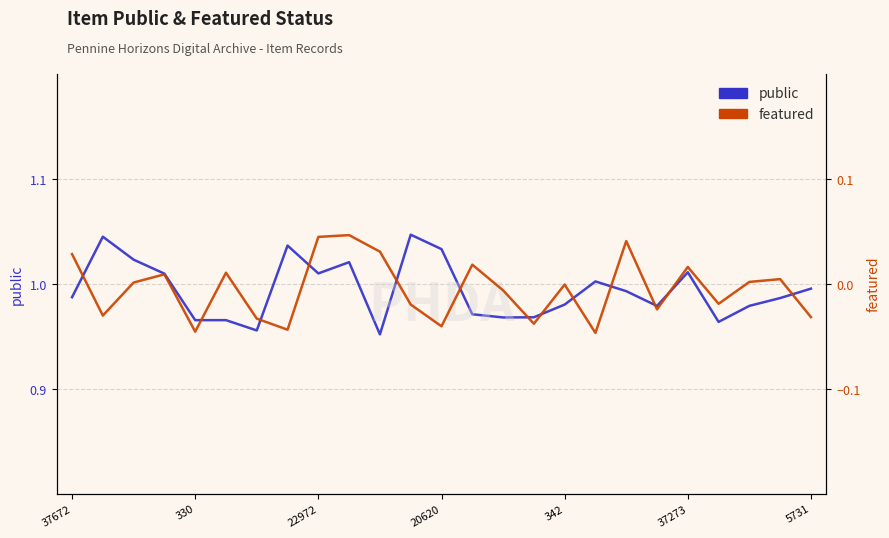

Does the chart display data point markers on the line(s)?

No